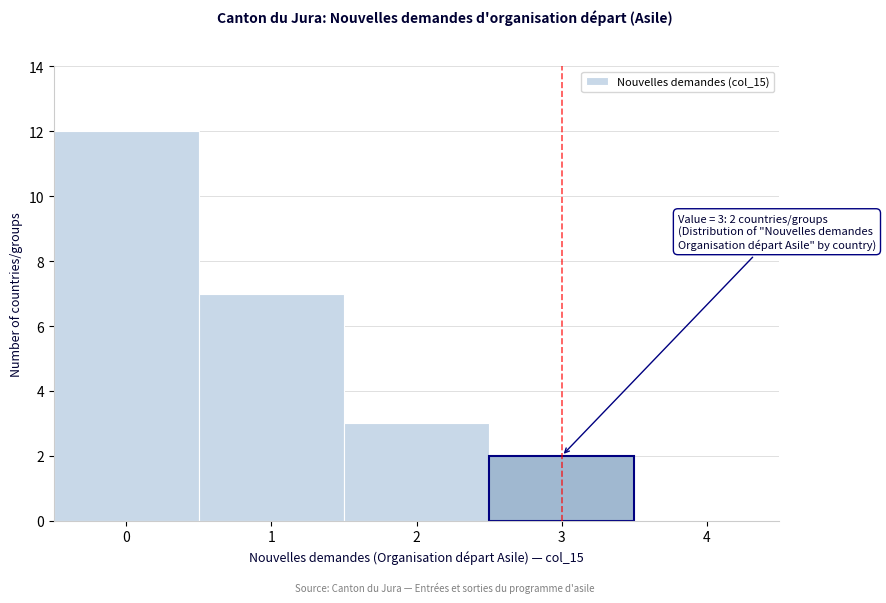

Over which range of the x-axis is the bar tallest?

-0.5 to 0.5